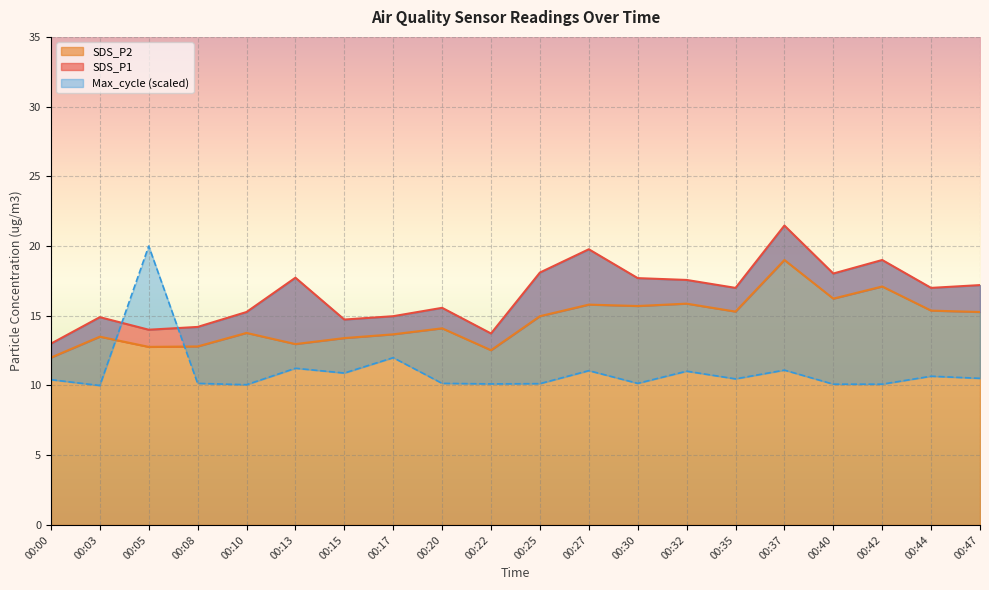

The value of SDS_P2 at 00:22 is 4.5. True or false?

False